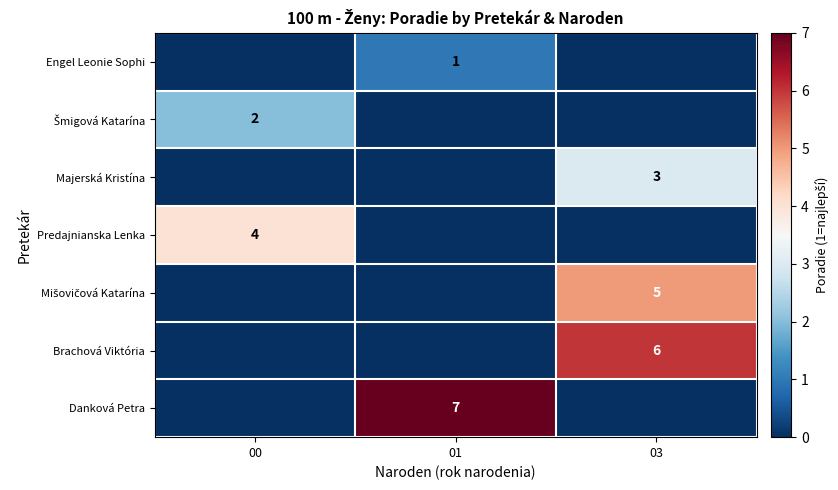

Is it true that Engel Leonie Sophi equals 1 at 01?

True